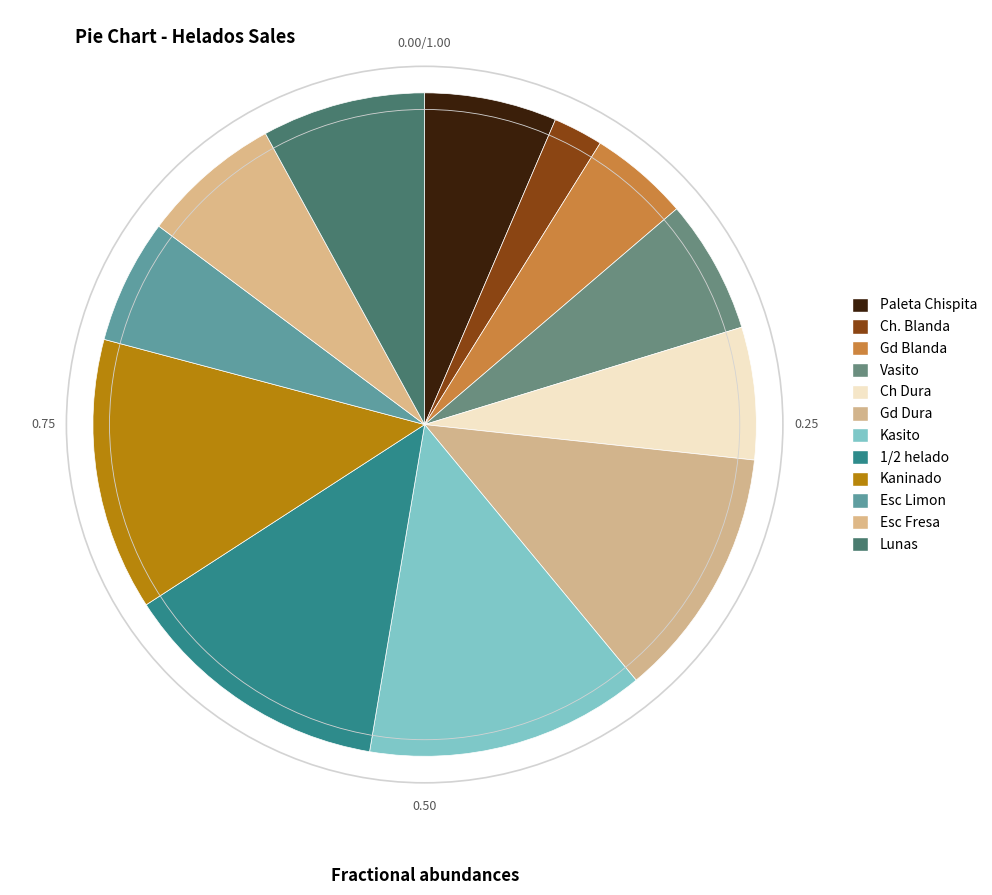

Which slice is the largest?

Kasito